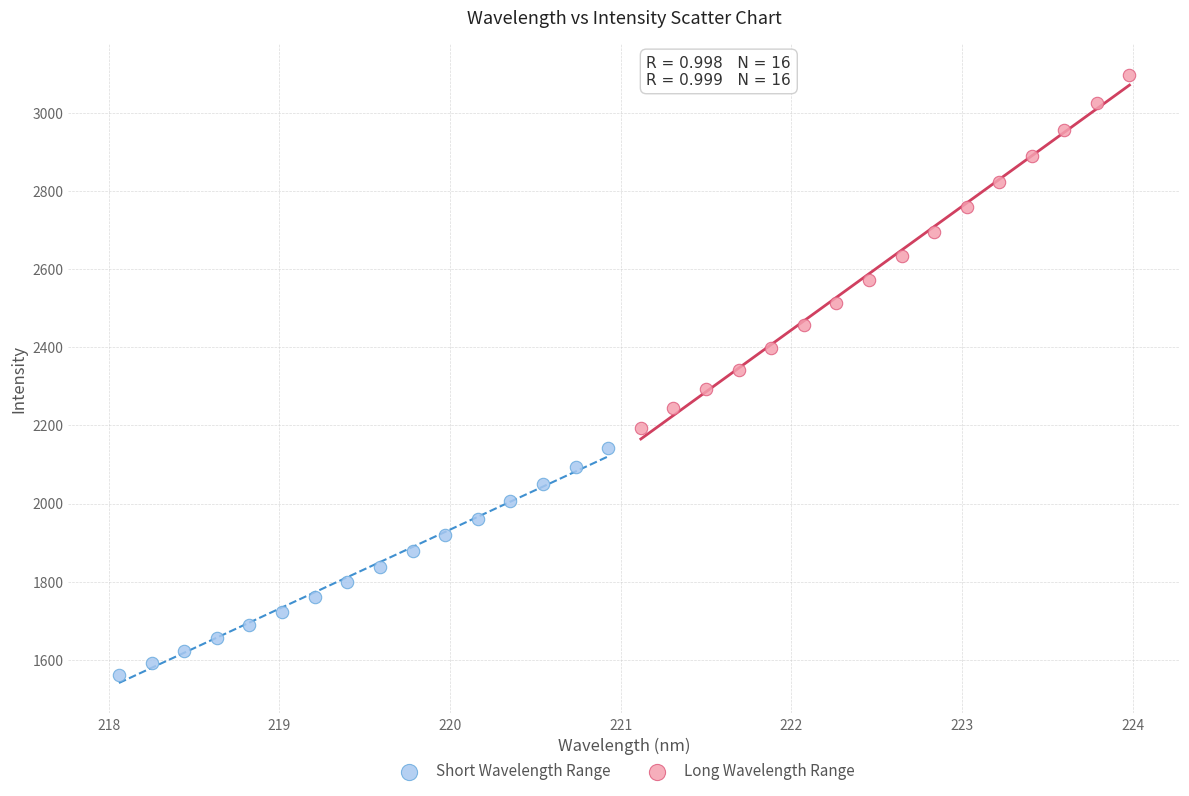

Which series has the largest Y range (max minus min)?

Long Wavelength Range